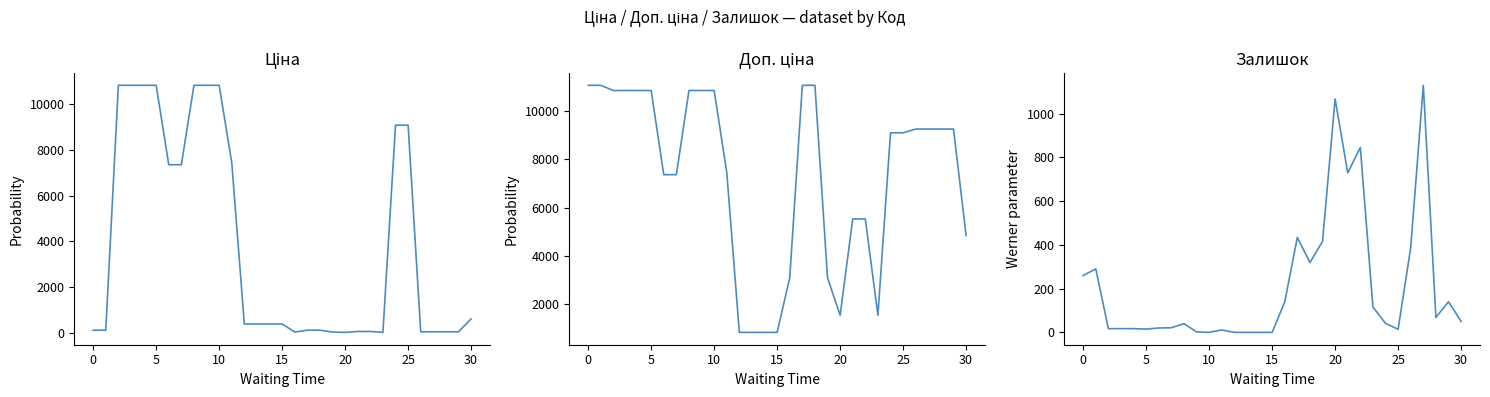

What is the label of the 12th point from the left?

11